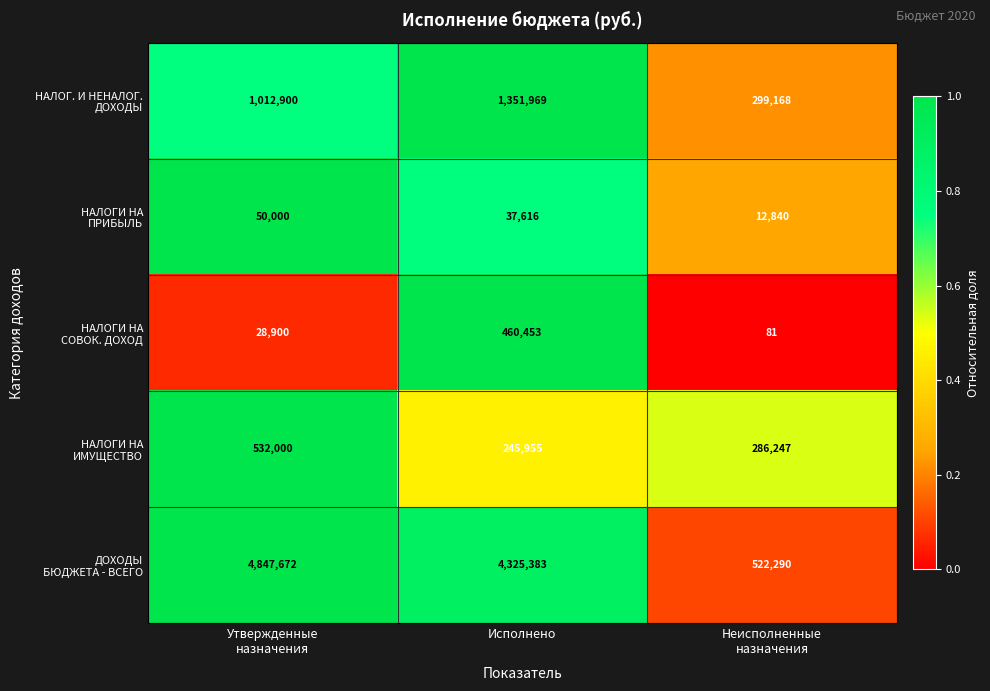

What is the smallest value displayed?

81